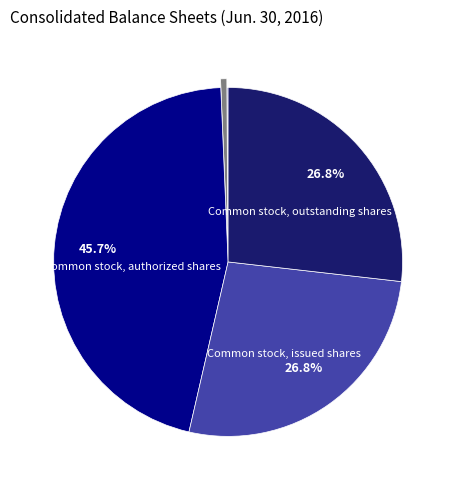

Rank the categories by value from highest to lowest.

Common stock, authorized shares, Common stock, issued shares, Common stock, outstanding shares, Preferred stock, authorized shares, Held-to-maturity, fair value